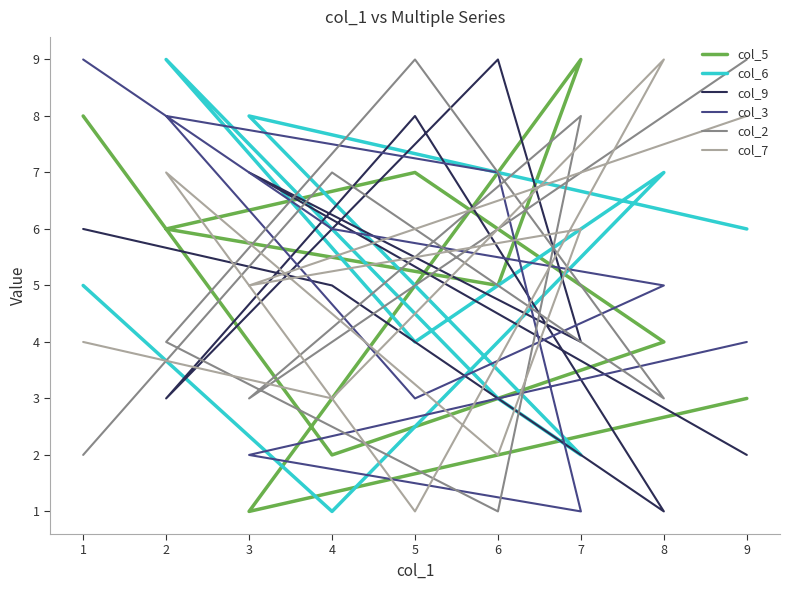

What is the average value of the col_6 series?

5